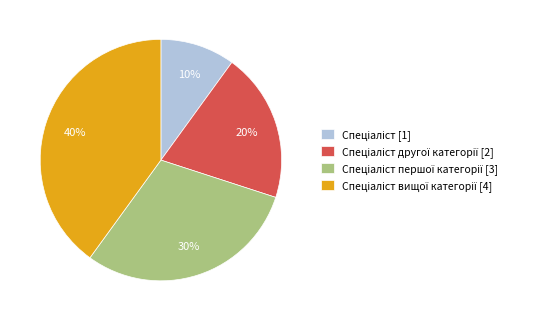

To the nearest percent, what is the difference between the largest and smallest slice percentages?

30%